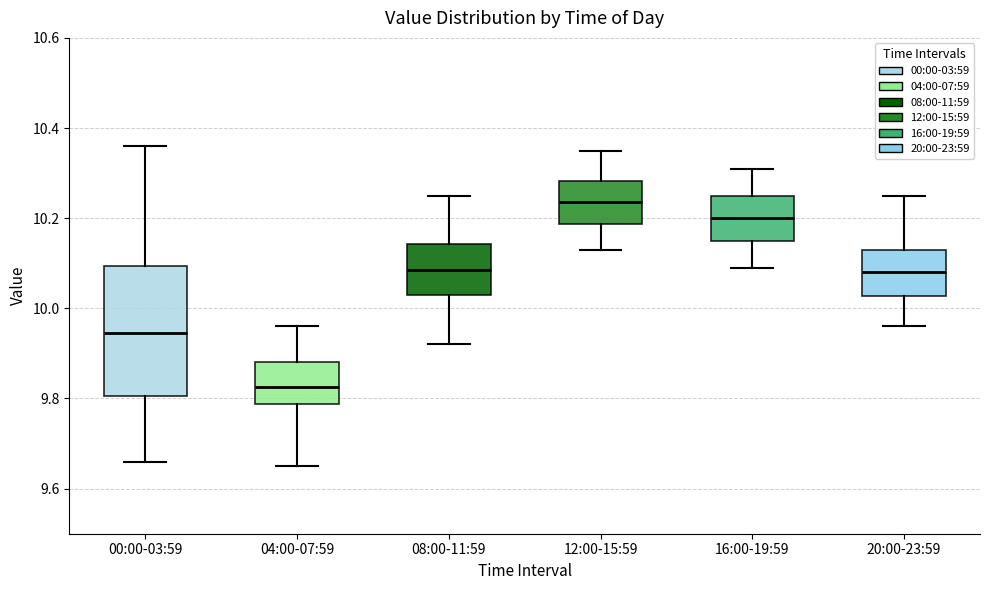

Where does the lower whisker of the box for 16:00-19:59 end on the y-axis? The values are not printed on the chart, so give them approximately, as read against the axis.

10.10